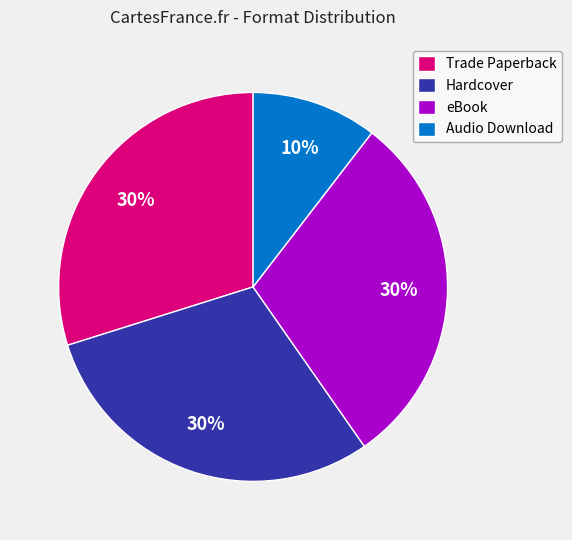

True or false: eBook accounts for 30% of the total.

True